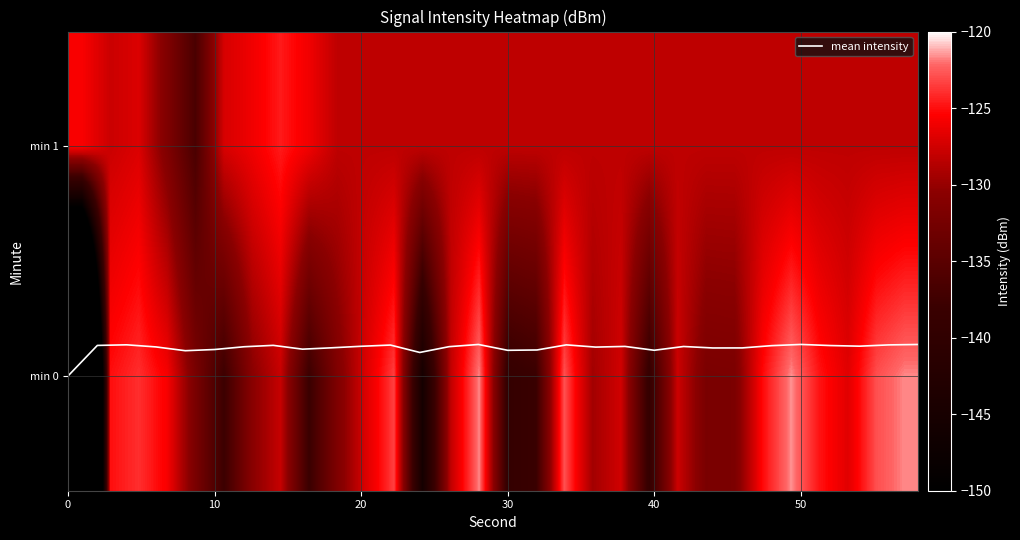

What is the sum of all min 0 values?

-3967.4